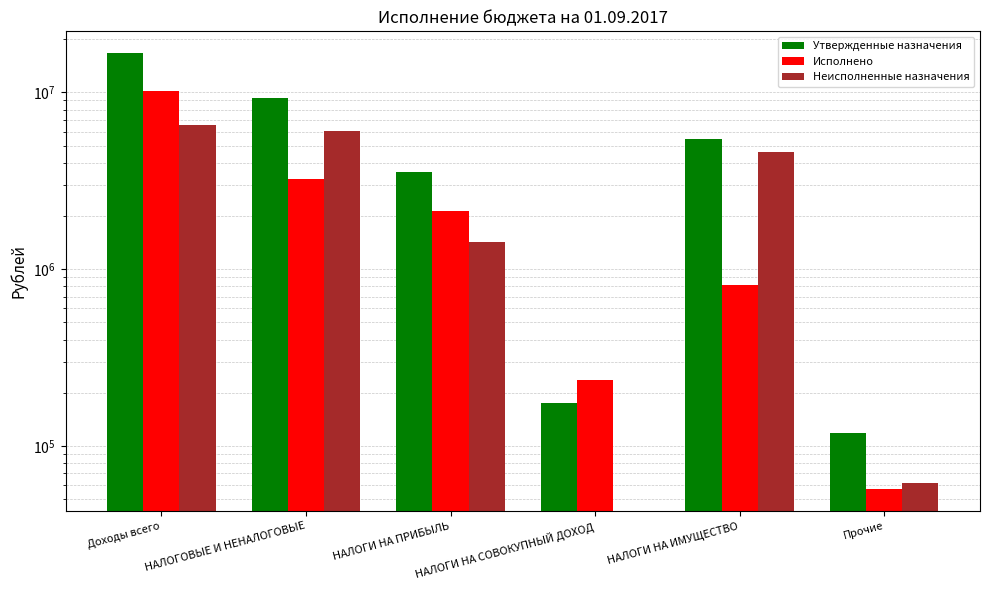

At which label does Неисполненные назначения reach its minimum?

НАЛОГИ НА СОВОКУПНЫЙ ДОХОД